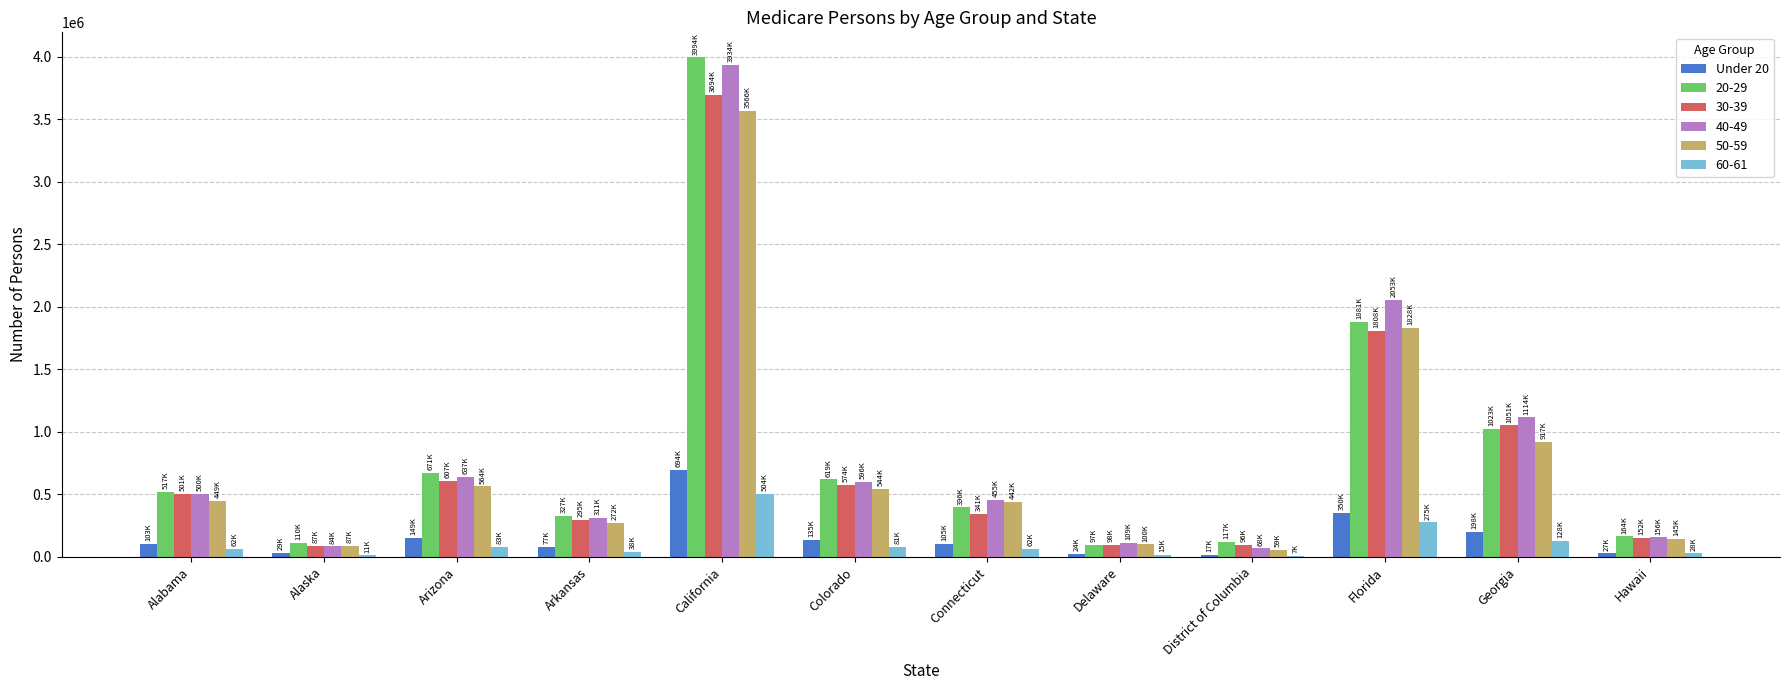

True or false: 60-61 has a value of 291426 at California.

False